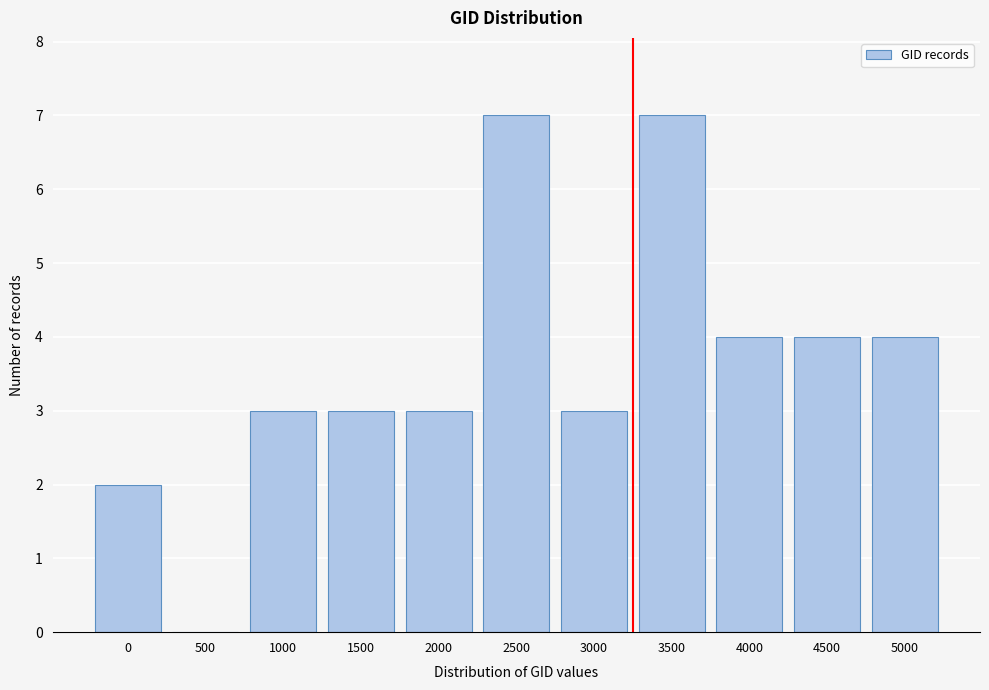

Reading left to right, list all the values displayed in this chart.

0=2	500=0	1000=3	1500=3	2000=3	2500=7	3000=3	3500=7	4000=4	4500=4	5000=4